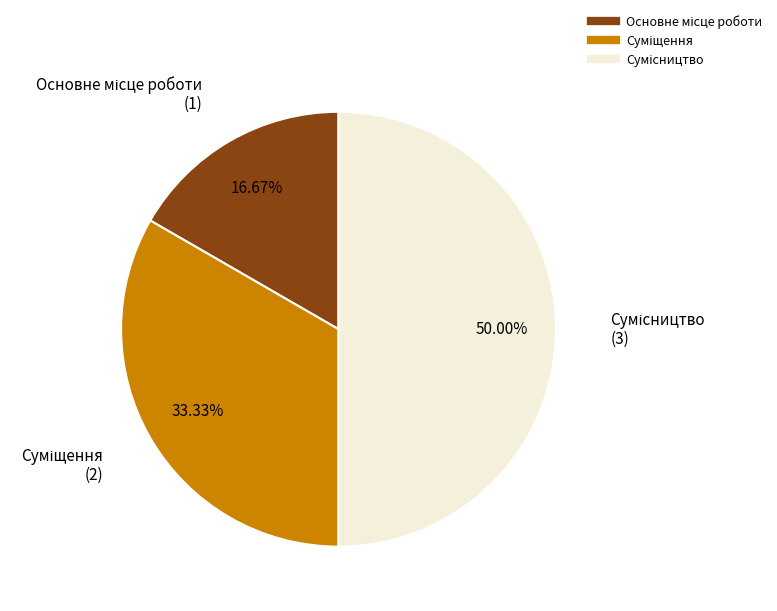

Approximately how many times larger is the value at Основне місце роботи compared to Сумісництво?

0.3